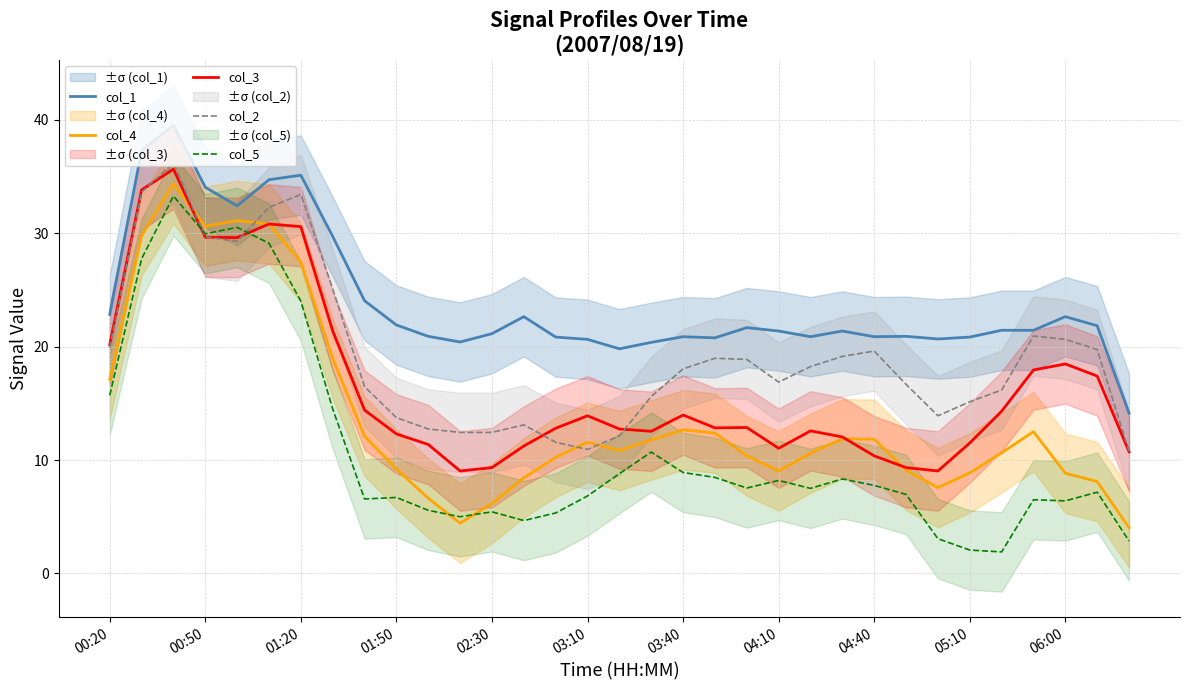

The value of col_1 at 13 is 39.6. True or false?

False